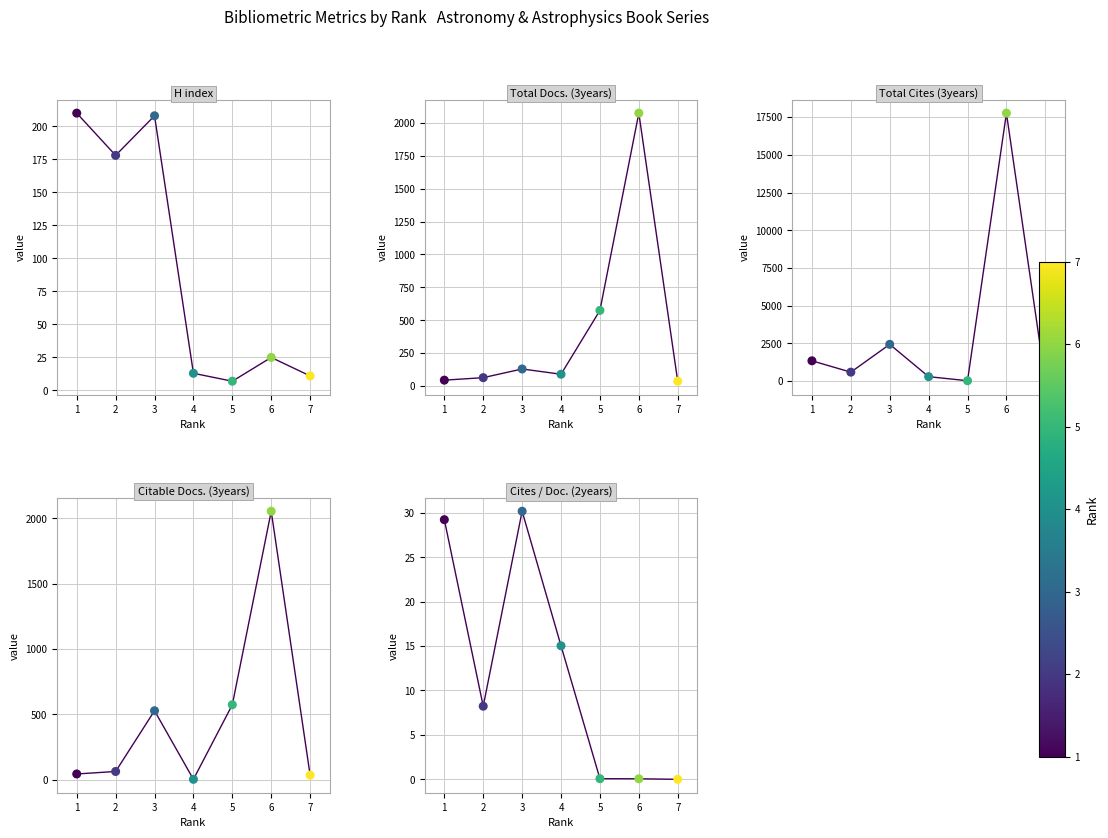

What are all the series names shown in the legend?

H index, Total Docs. (3years), Total Cites (3years), Citable Docs. (3years), Cites / Doc. (2years)